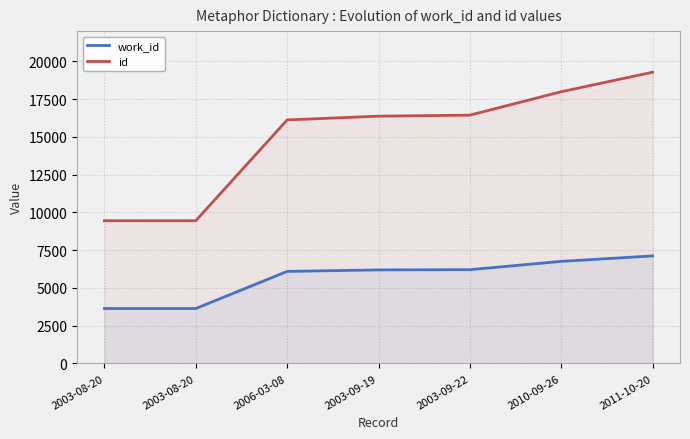

What is the total value across all series at 2003-08-20?

13083